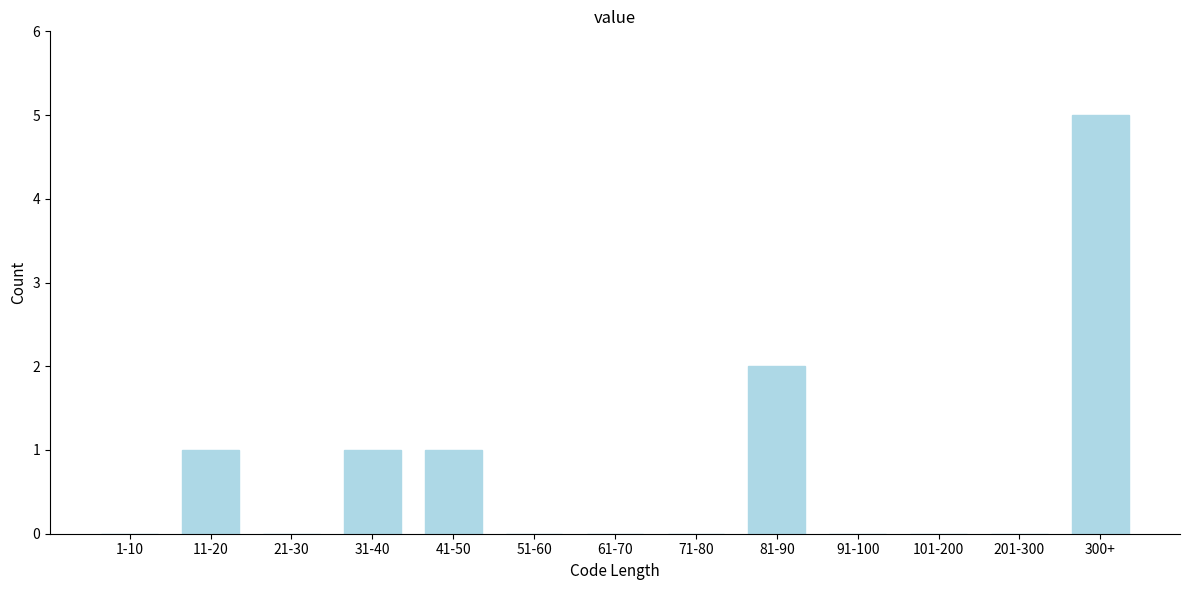

Reading left to right, list all the values displayed in this chart.

1-10=0	11-20=1	21-30=0	31-40=1	41-50=1	51-60=0	61-70=0	71-80=0	81-90=2	91-100=0	101-200=0	201-300=0	300+=5